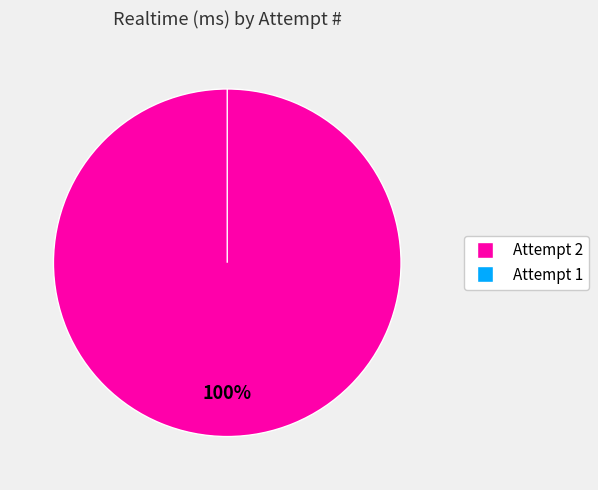

How many segments does this pie chart have?

2